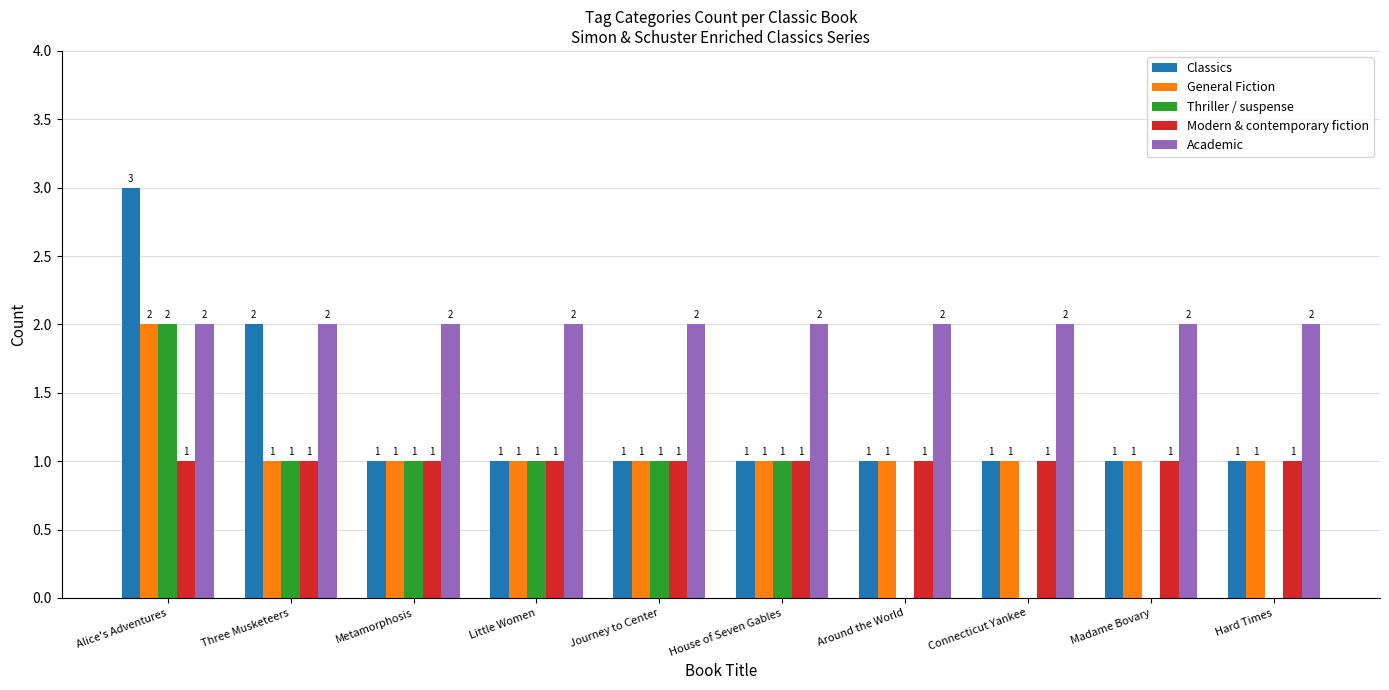

Reading right to left, list all the values displayed in this chart.

Classics: Hard Times=1	Madame Bovary=1	Connecticut Yankee=1	Around the World=1	House of Seven Gables=1	Journey to Center=1	Little Women=1	Metamorphosis=1	Three Musketeers=2	Alice's Adventures=3
General Fiction: Hard Times=1	Madame Bovary=1	Connecticut Yankee=1	Around the World=1	House of Seven Gables=1	Journey to Center=1	Little Women=1	Metamorphosis=1	Three Musketeers=1	Alice's Adventures=2
Thriller / suspense: Hard Times=0	Madame Bovary=0	Connecticut Yankee=0	Around the World=0	House of Seven Gables=1	Journey to Center=1	Little Women=1	Metamorphosis=1	Three Musketeers=1	Alice's Adventures=2
Modern & contemporary fiction: Hard Times=1	Madame Bovary=1	Connecticut Yankee=1	Around the World=1	House of Seven Gables=1	Journey to Center=1	Little Women=1	Metamorphosis=1	Three Musketeers=1	Alice's Adventures=1
Academic: Hard Times=2	Madame Bovary=2	Connecticut Yankee=2	Around the World=2	House of Seven Gables=2	Journey to Center=2	Little Women=2	Metamorphosis=2	Three Musketeers=2	Alice's Adventures=2